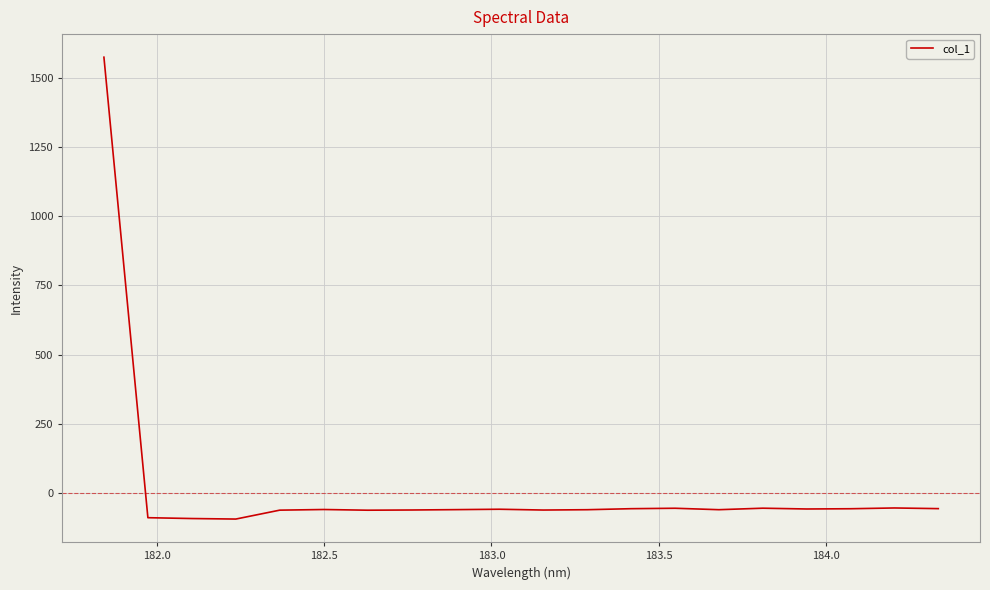

What is the maximum value shown in the chart?

1573.3